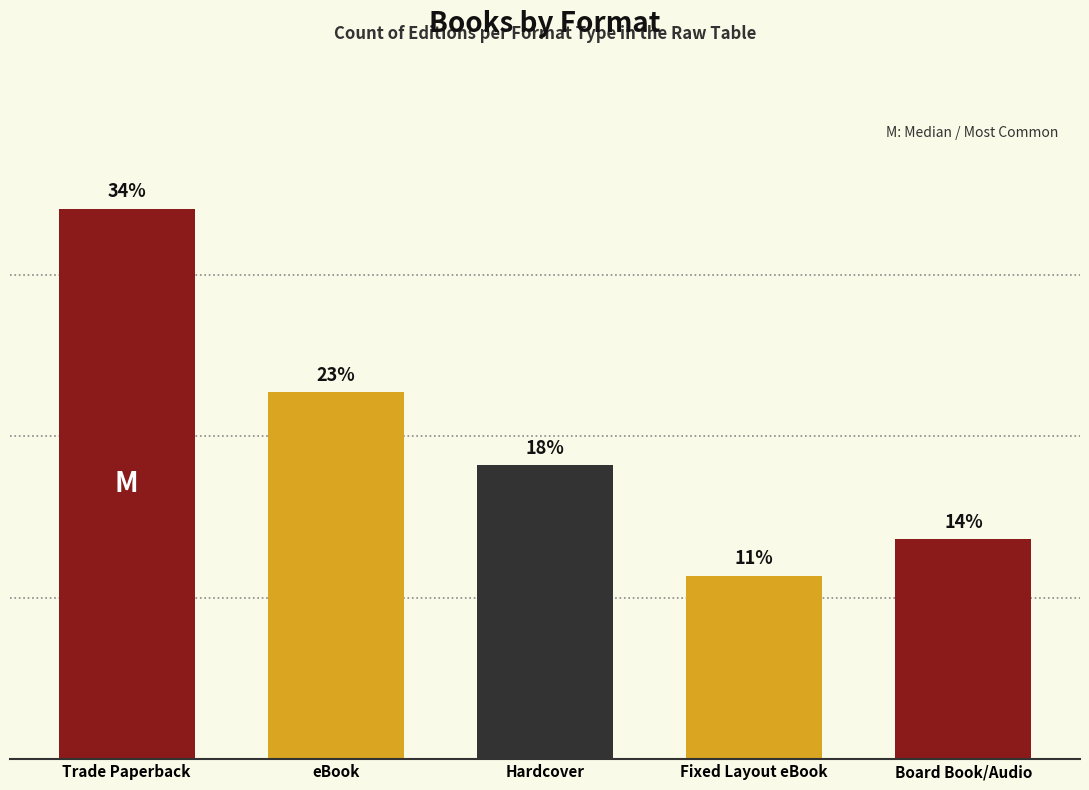

Are the bars horizontal?

No